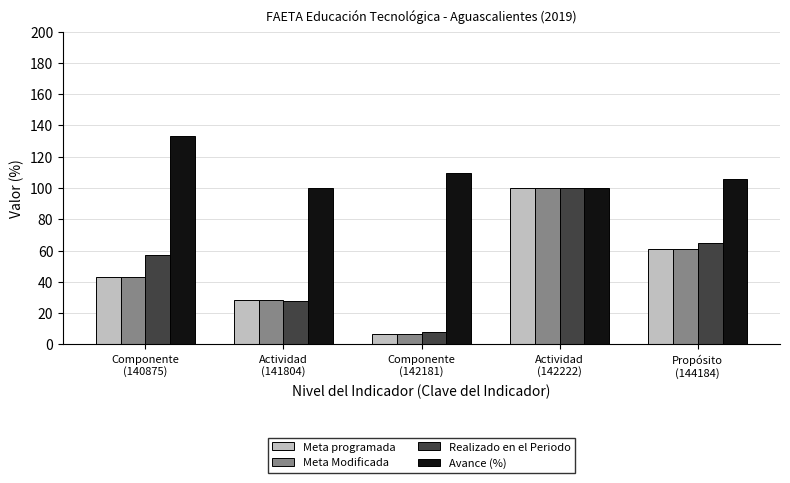

Does the chart contain stacked bars?

No